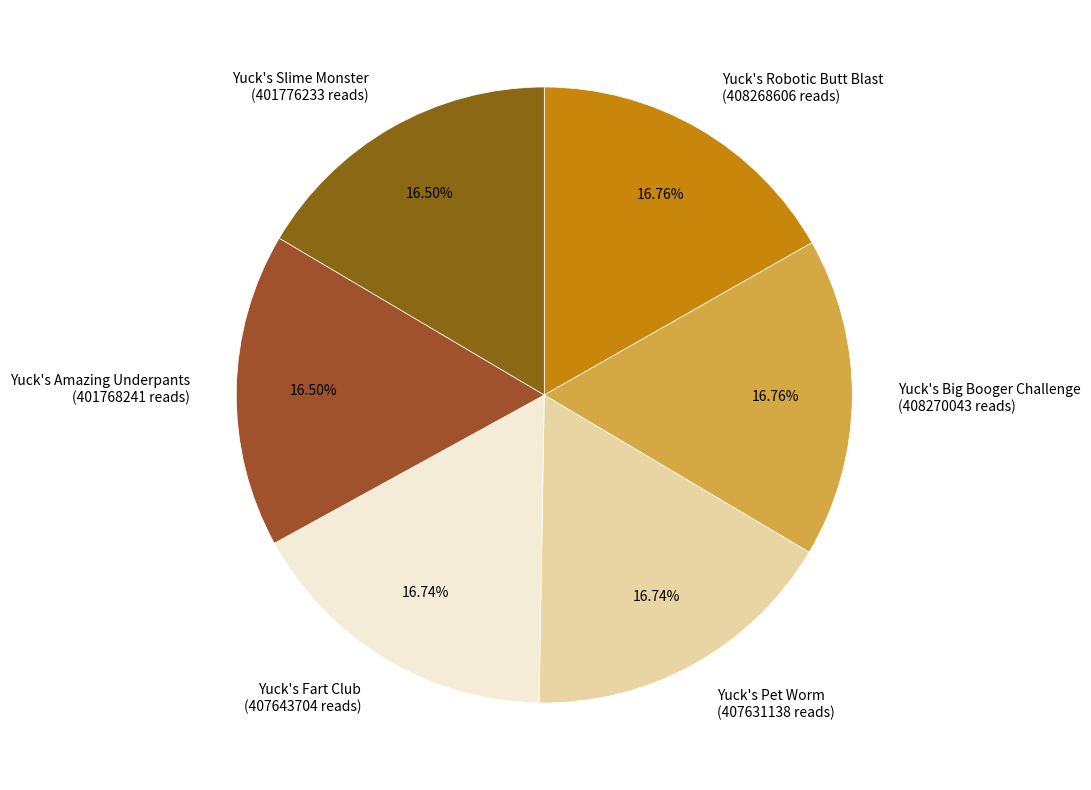

Approximately how many times larger is the value at Yuck's Fart Club (407643704 reads) compared to Yuck's Slime Monster (401776233 reads)?

1.0